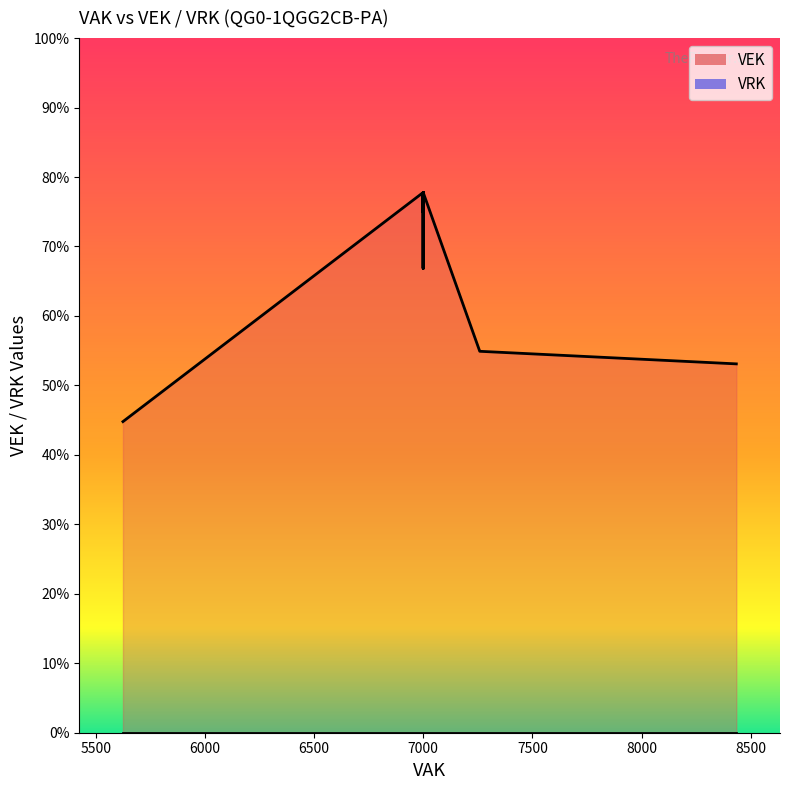

How many lines are shown in the chart?

2